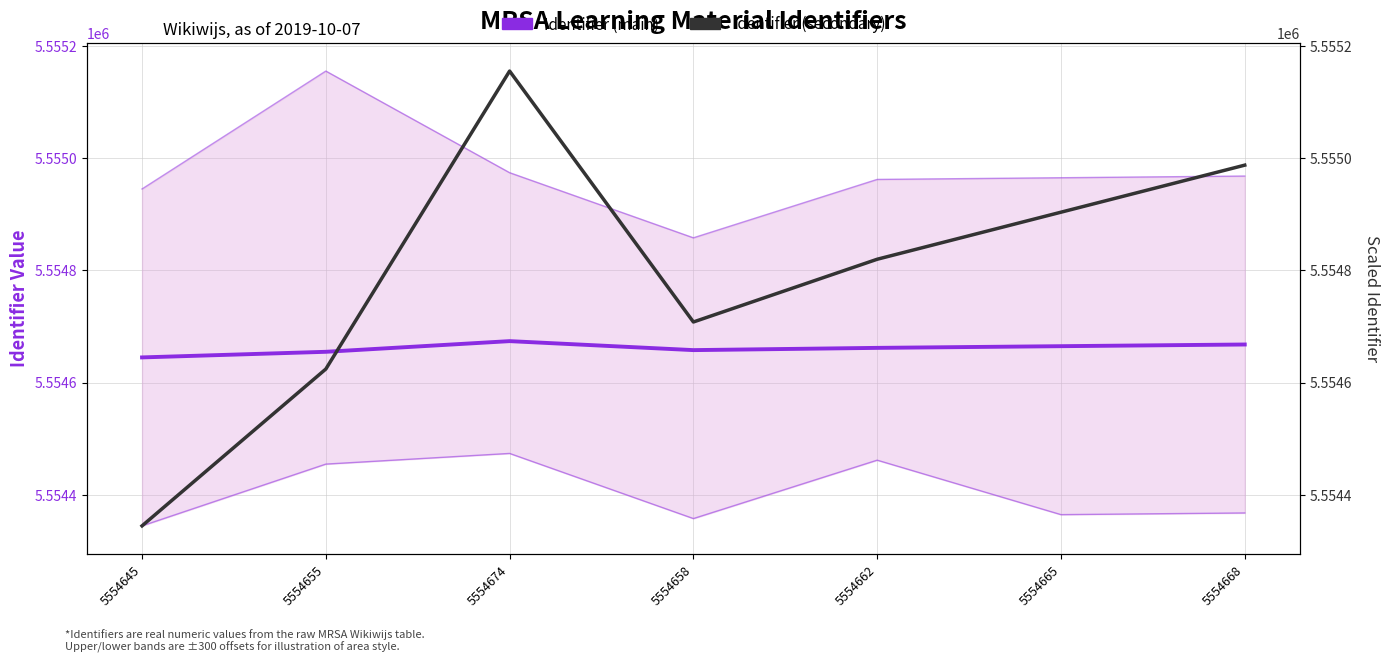

How many distinct data groups are displayed?

2